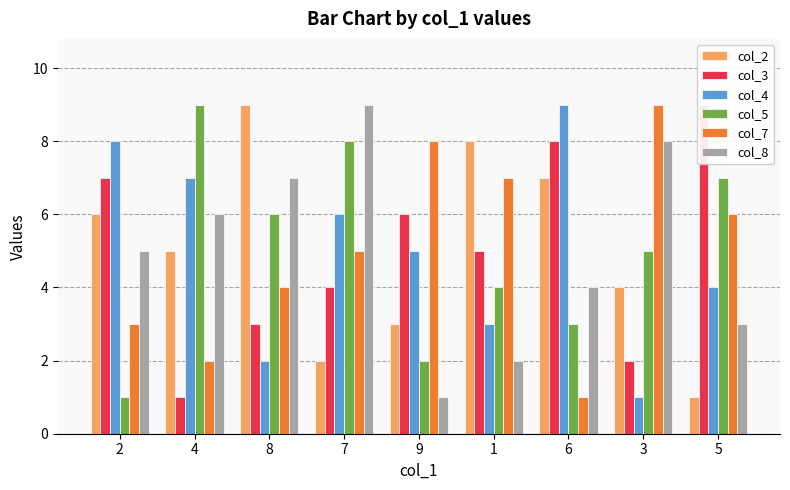

At which label does col_8 reach its peak?

7